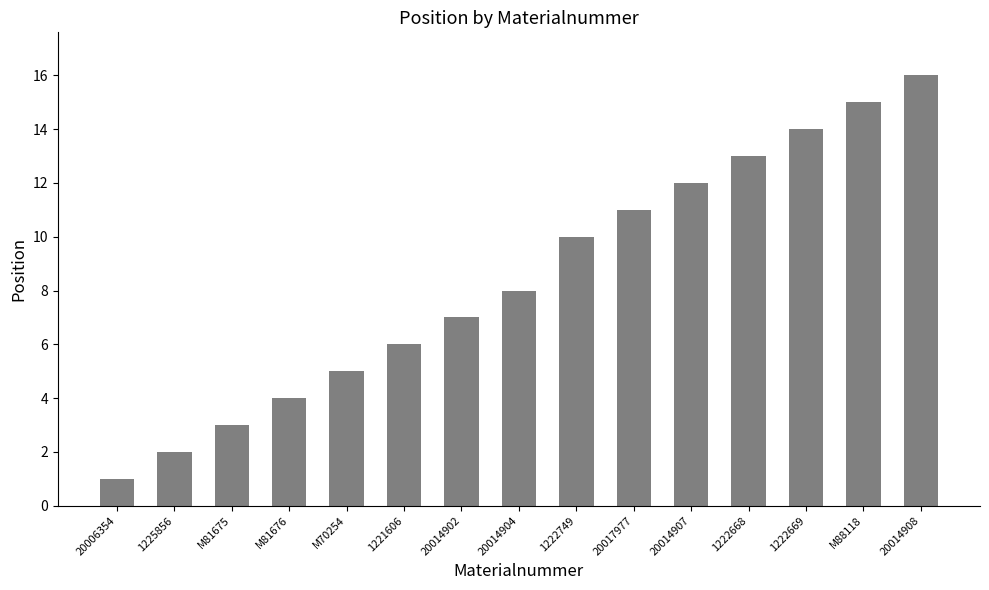

Is it true that the value at 20006354 is 1?

True